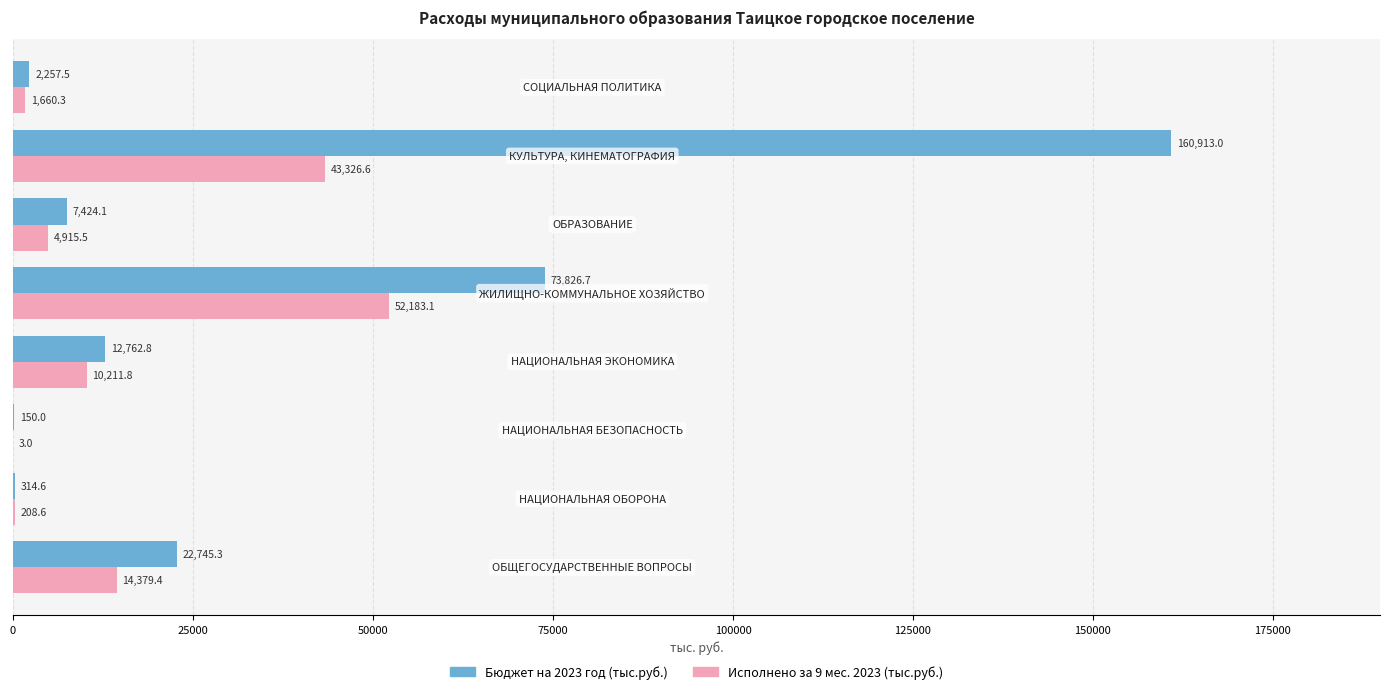

What is the sum of all Бюджет на 2023 год (тыс.руб.) values?

280394.0